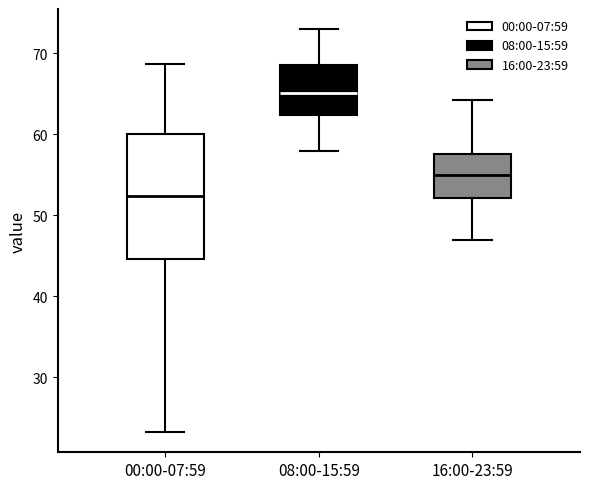

Comparing the boxes themselves (not the whiskers), which one is the tallest?

00:00-07:59